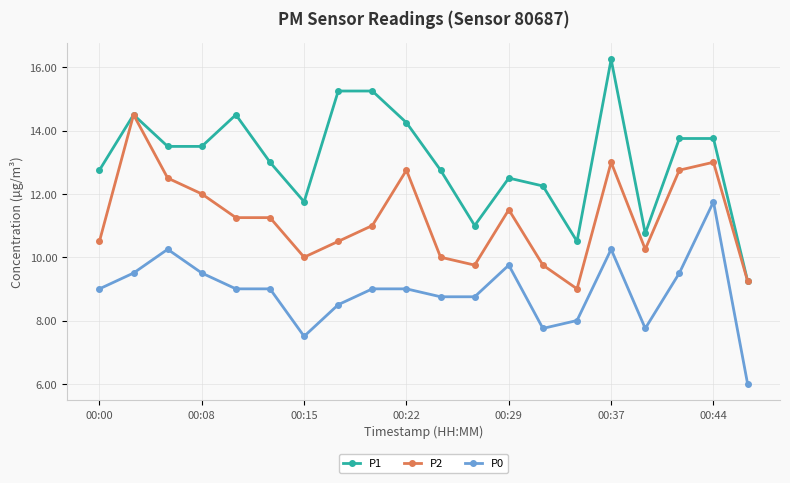

Which series has the largest range (max minus min)?

P1